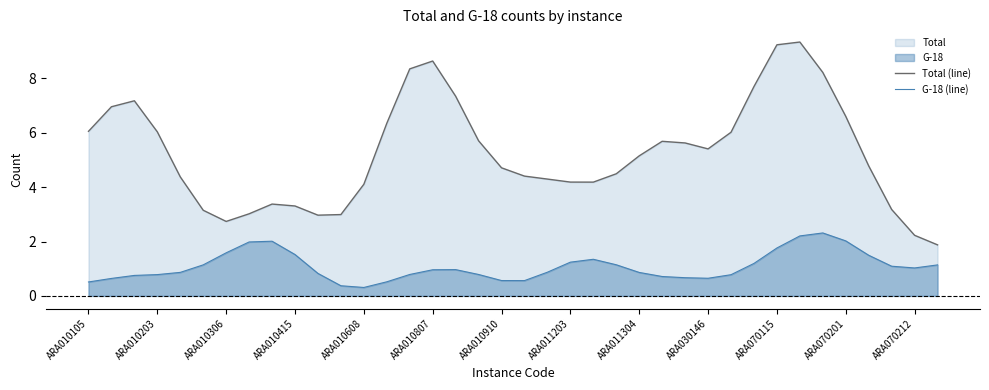

Which series has the widest spread of values?

Total (line)